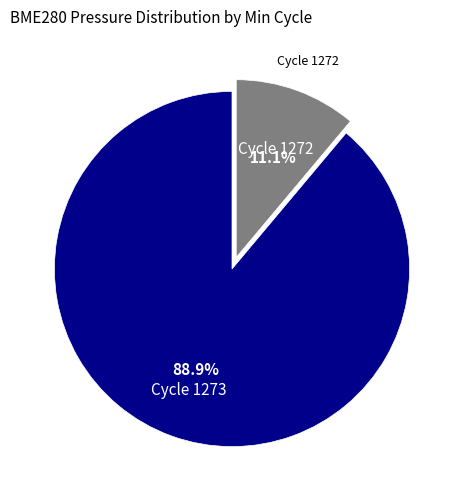

How many segments does this pie chart have?

2